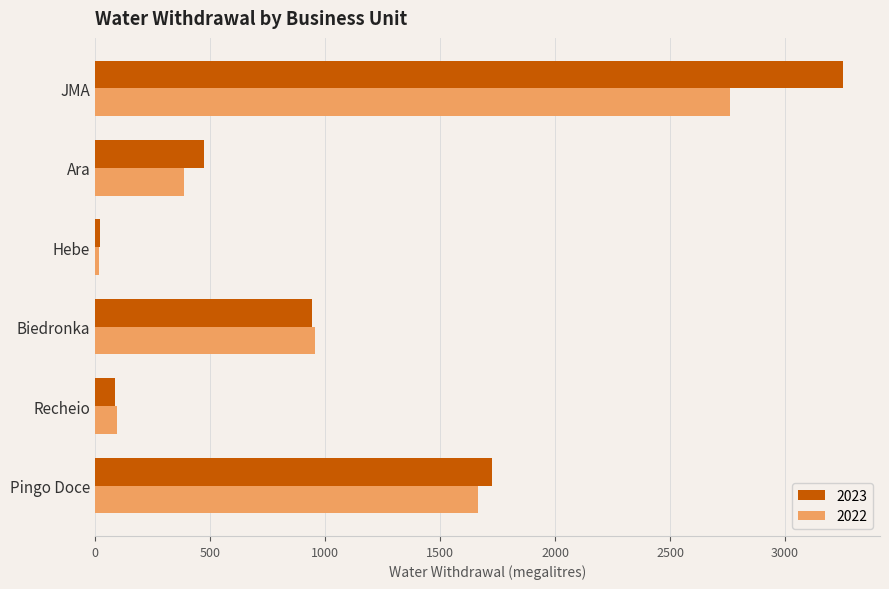

What are all the series names shown in the legend?

2023, 2022